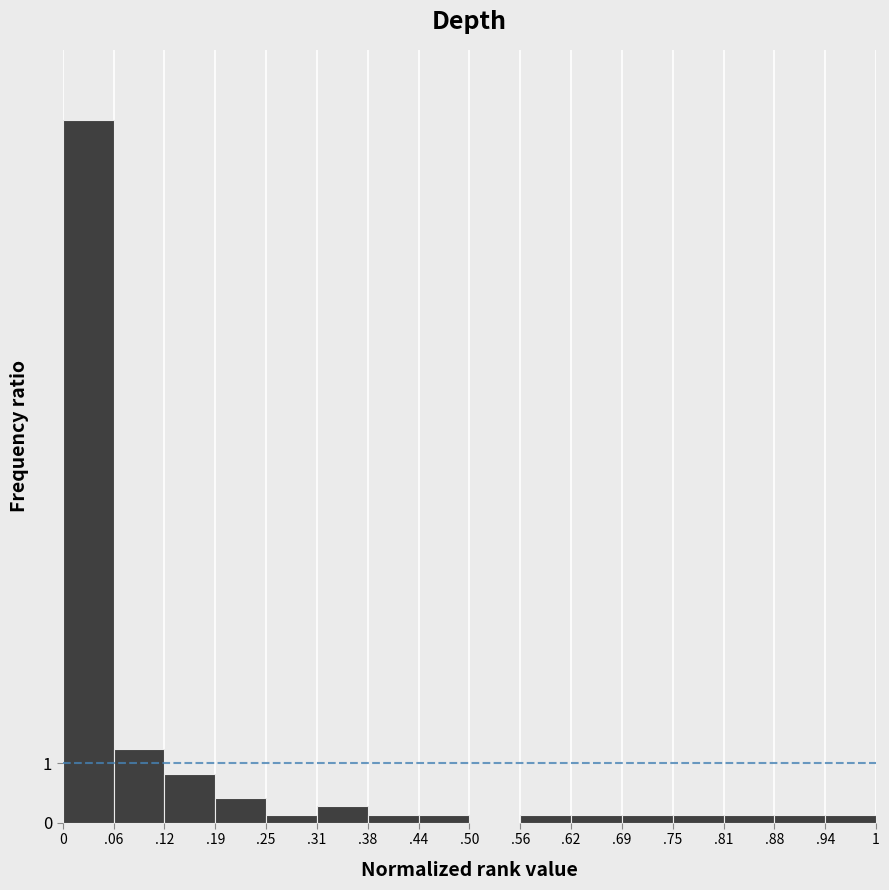

Reading left to right, extract all data points from this chart.

0=11.9	.06=1.2	.12=0.8	.19=0.4	.25=0.1	.31=0.3	.38=0.1	.44=0.1	.50=0.0	.56=0.1	.62=0.1	.69=0.1	.75=0.1	.81=0.1	.88=0.1	.94=0.1